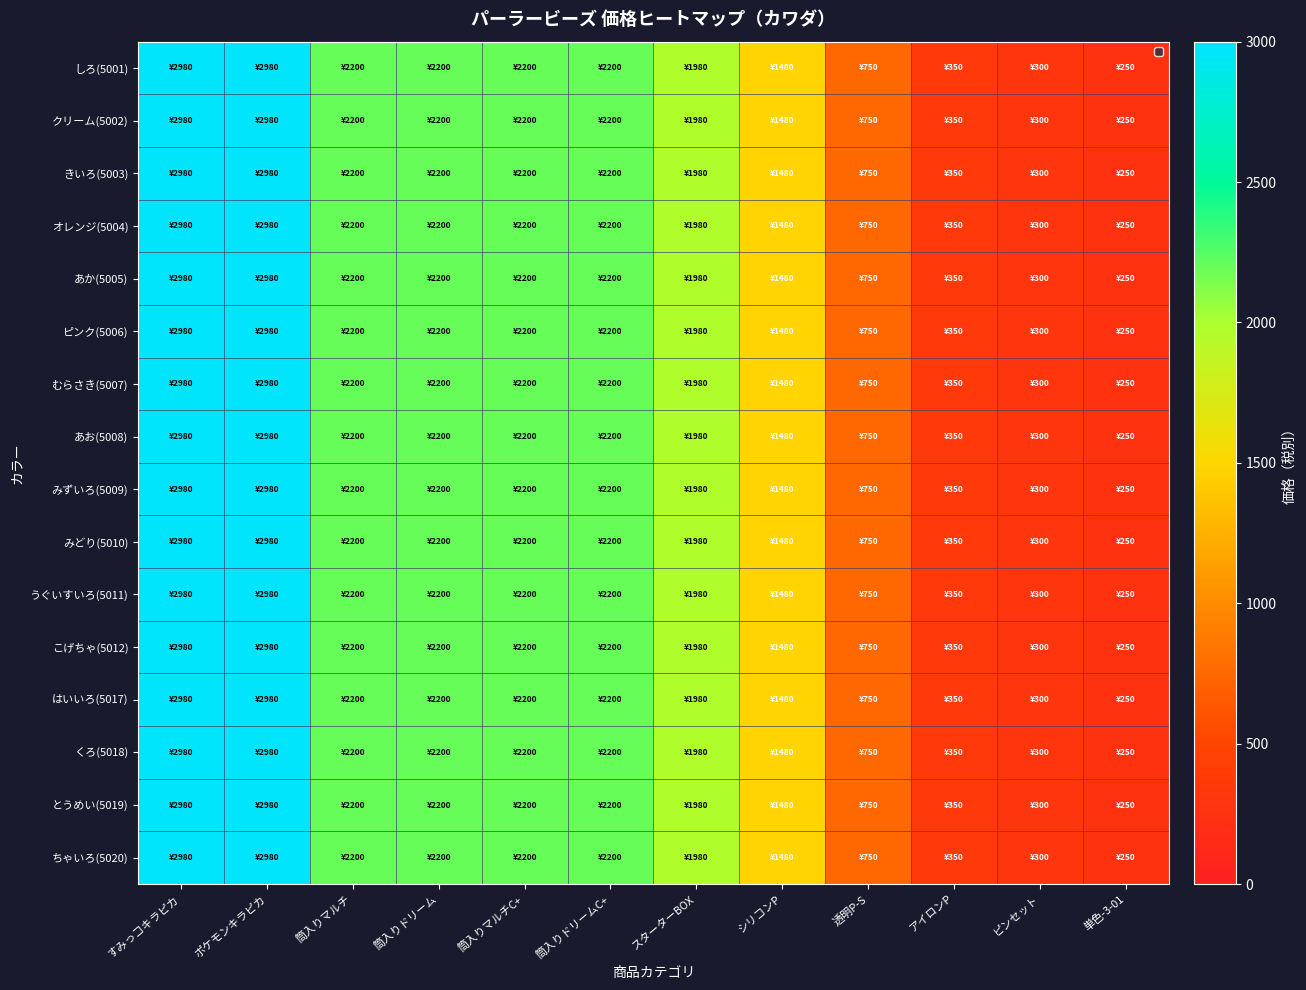

At which category is the sum across all series the highest?

すみっコキラピカ